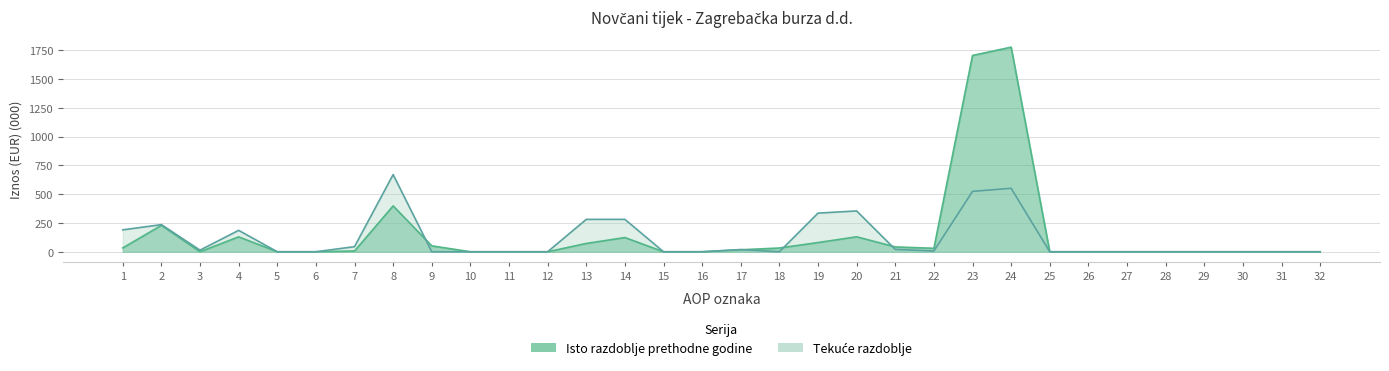

At which category is the sum across all series the highest?

24